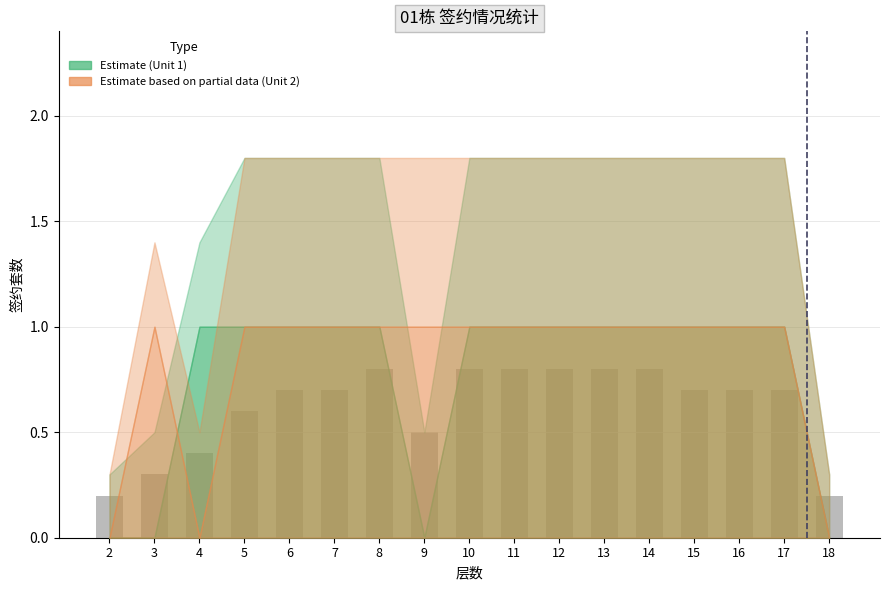

Does the chart contain any negative values?

No